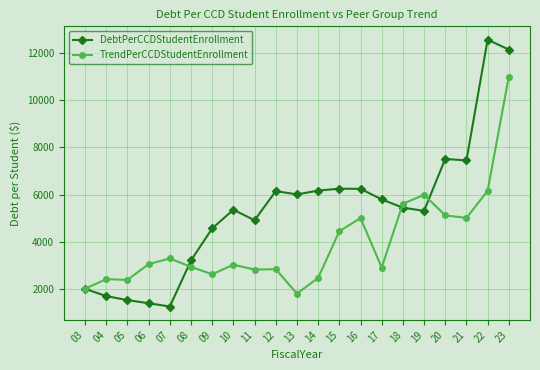

Does the chart display data point markers on the line(s)?

Yes